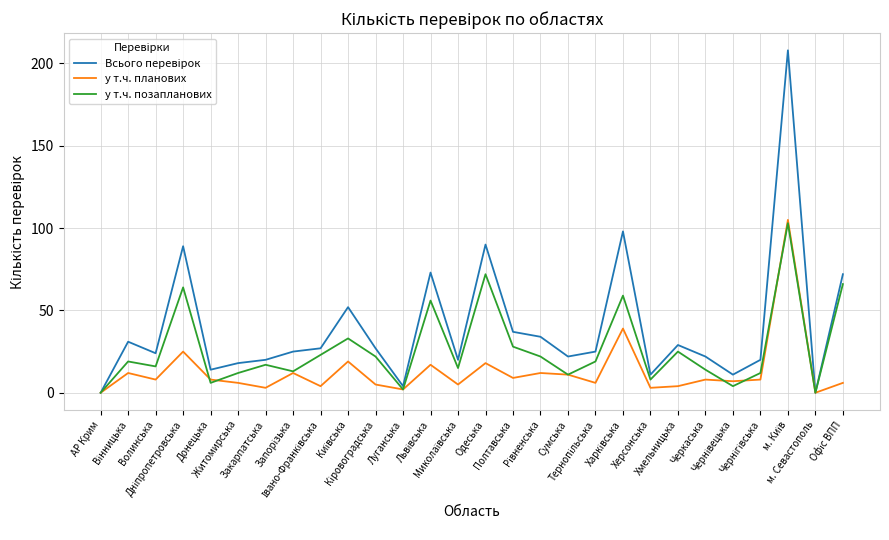

What is the greatest value displayed?

208